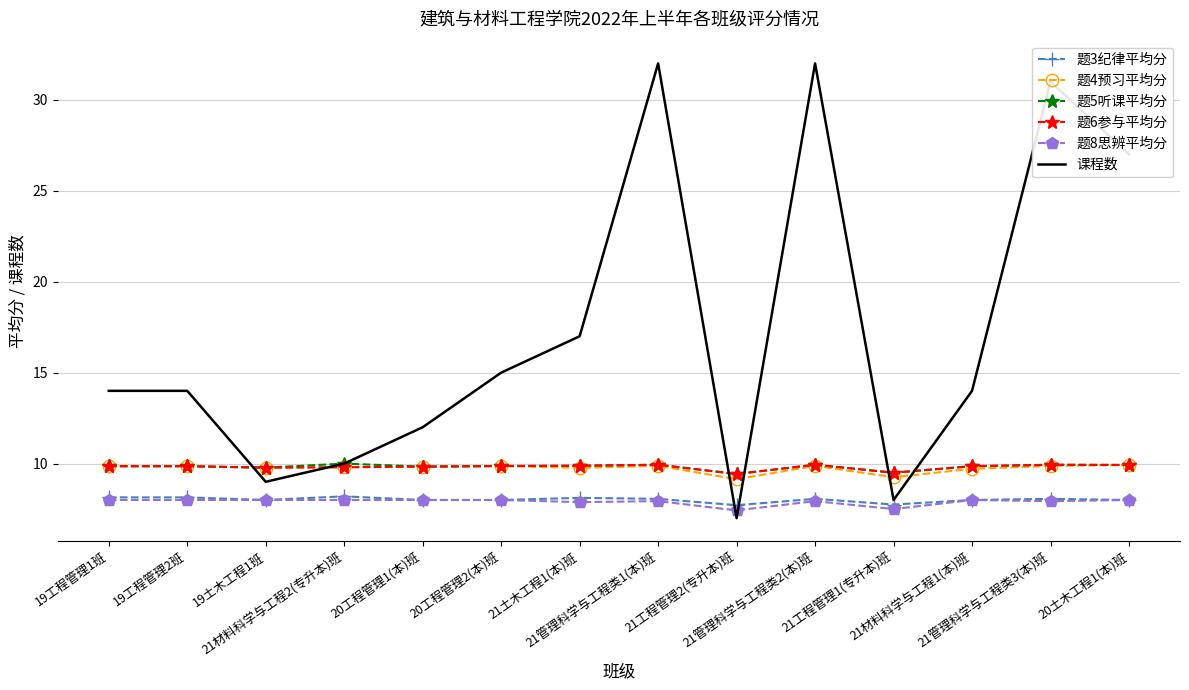

The 题5听课平均分 series shows 13.5 at 19工程管理1班. True or false?

False